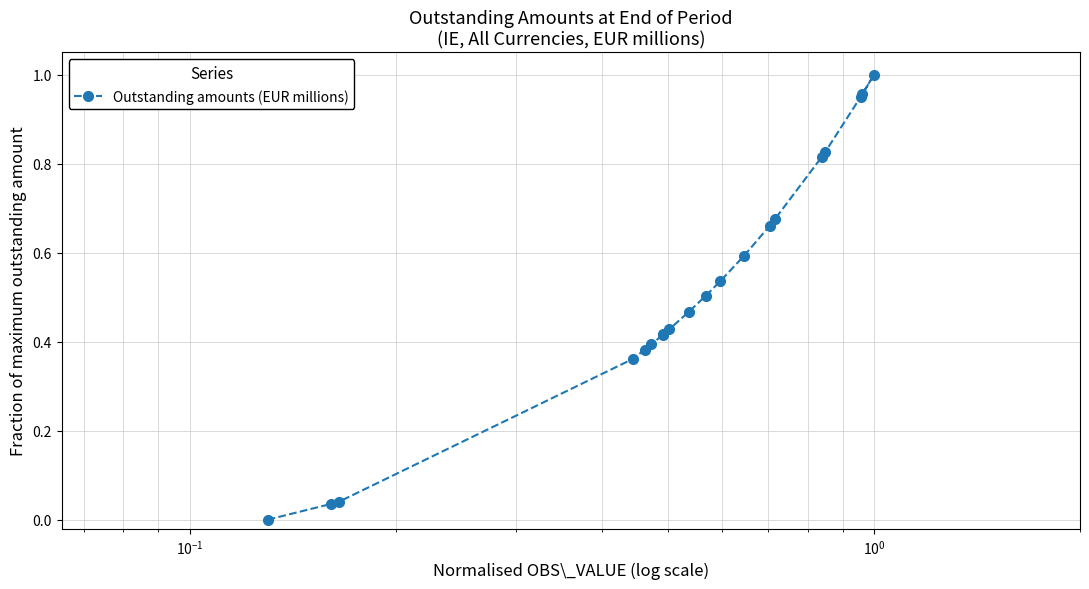

What is the value of the 13th point from the left?

0.6